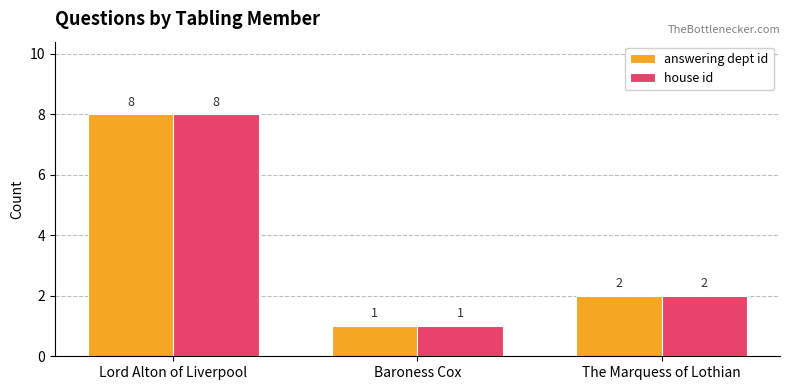

What is the sum of all answering dept id values?

11